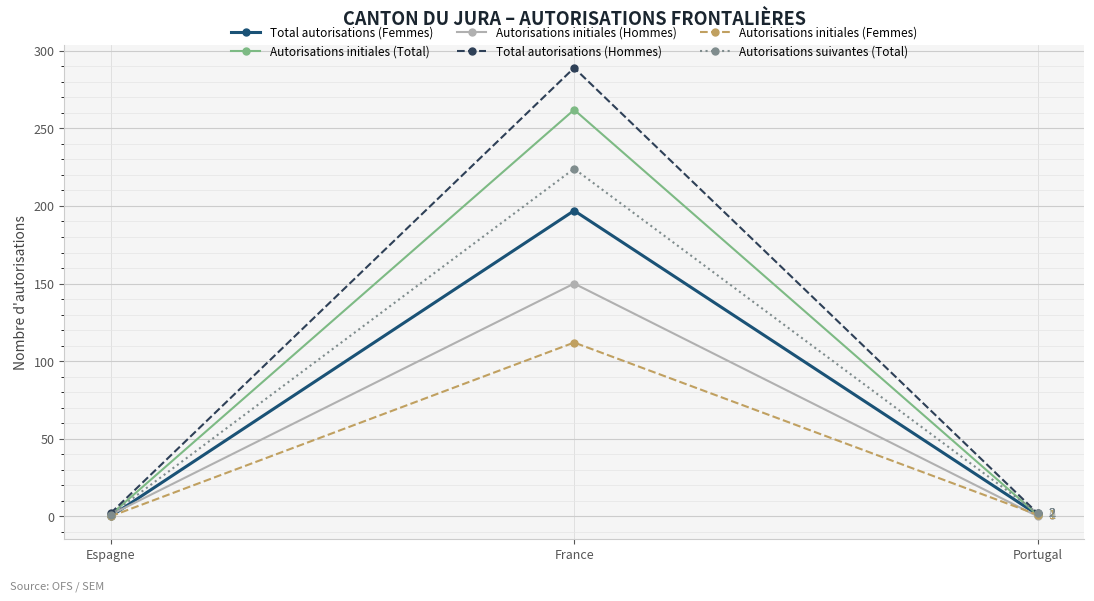

At how many categories does at least one series exceed 123?

1